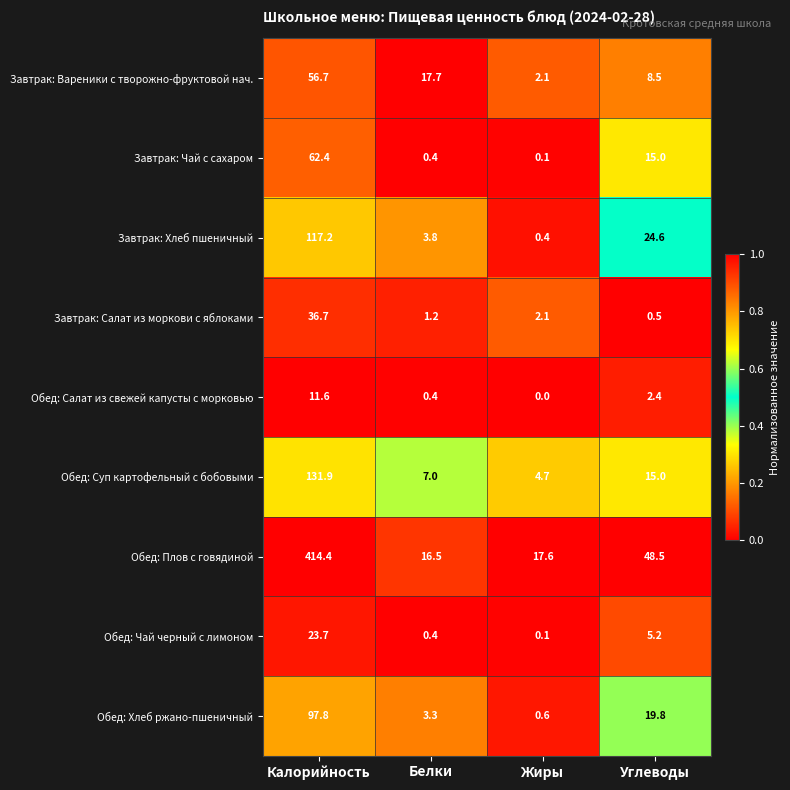

How many series are shown in this chart?

9